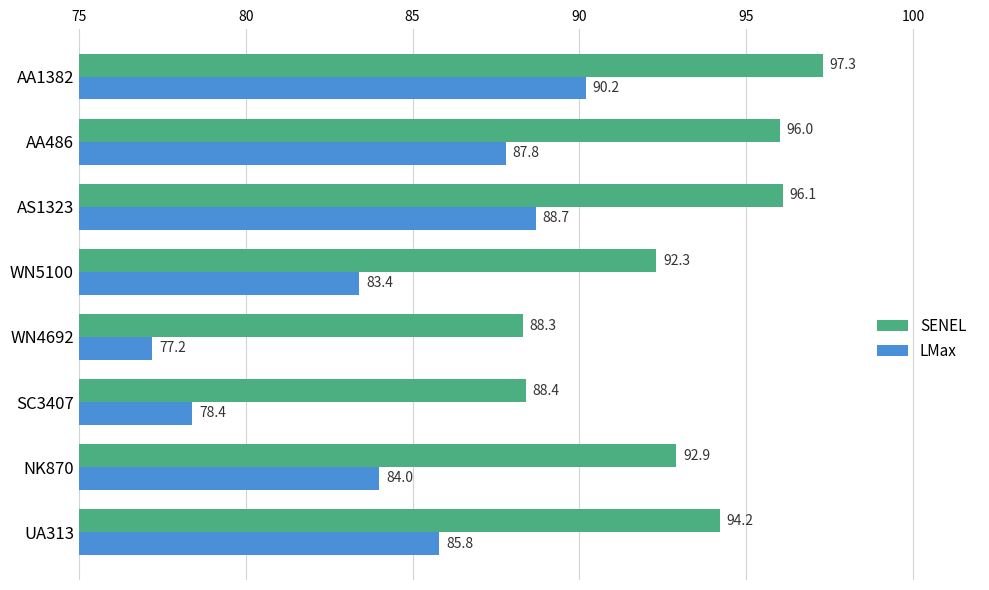

At WN4692, list the series in order from largest to smallest.

SENEL, LMax